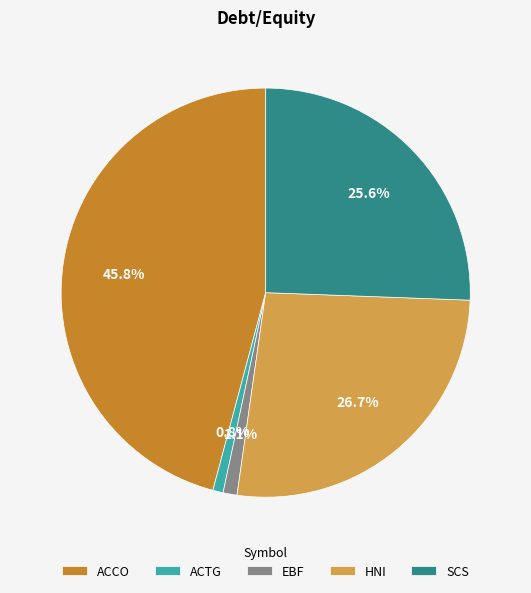

The HNI slice represents 27% of the pie. True or false?

True